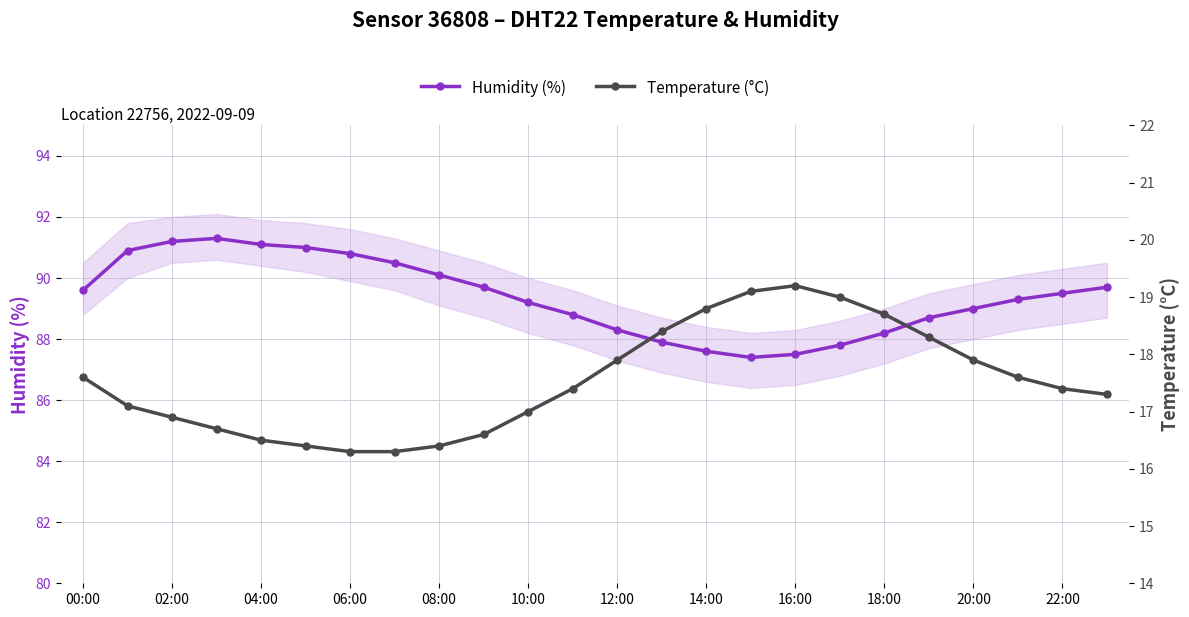

What is the value of the Humidity (%) point at the 11th from the left?

89.2